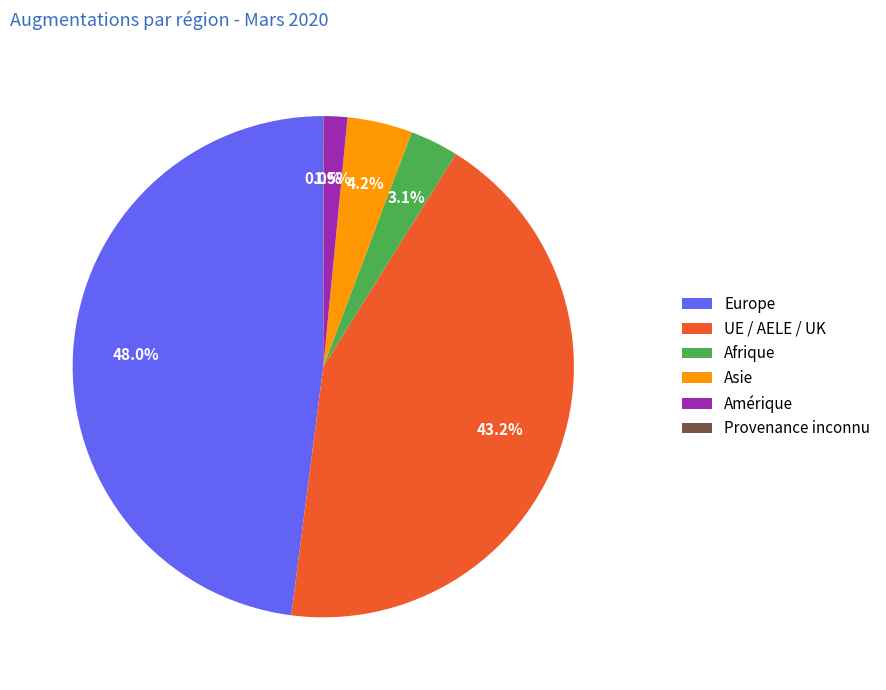

Is there a majority slice in this chart?

No